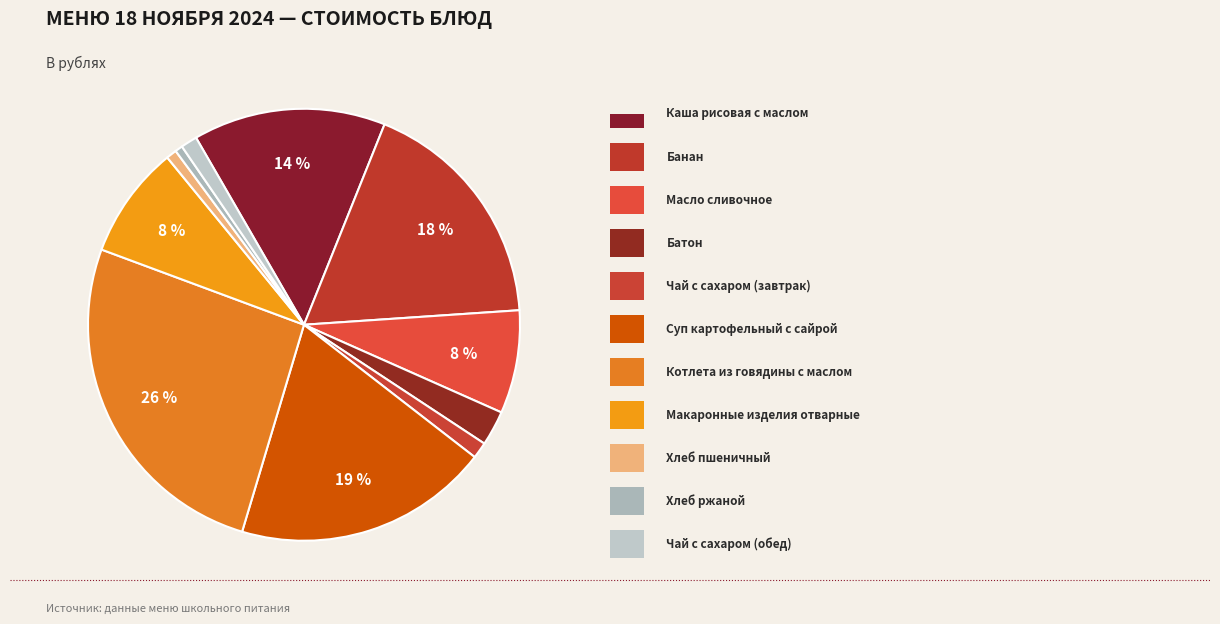

Is there a majority slice in this chart?

No